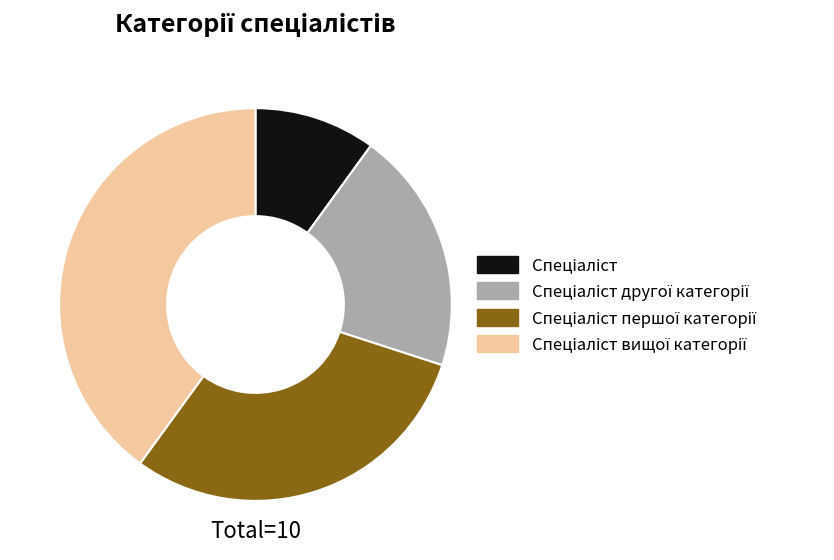

Is there any slice that represents more than half of the pie?

No